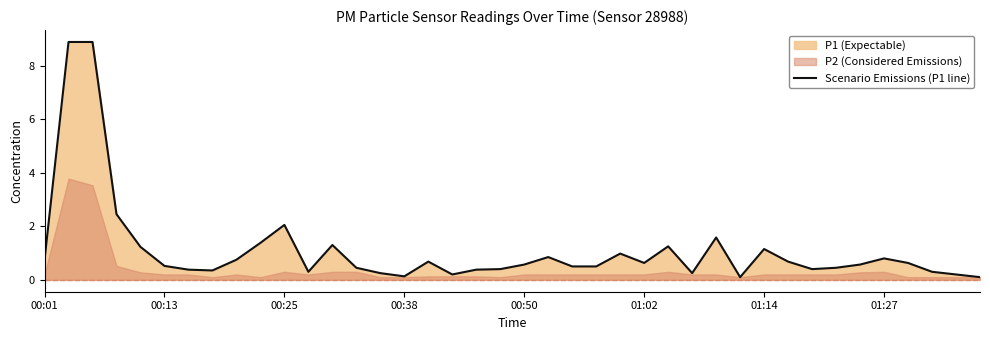

How many lines are shown in the chart?

1